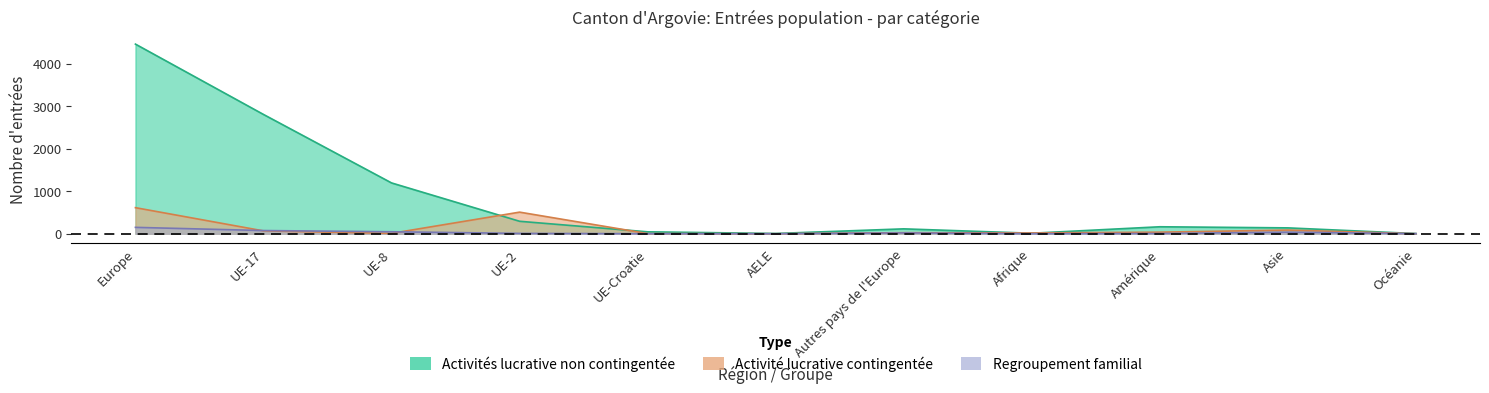

At which label does Regroupement familial reach its peak?

Europe